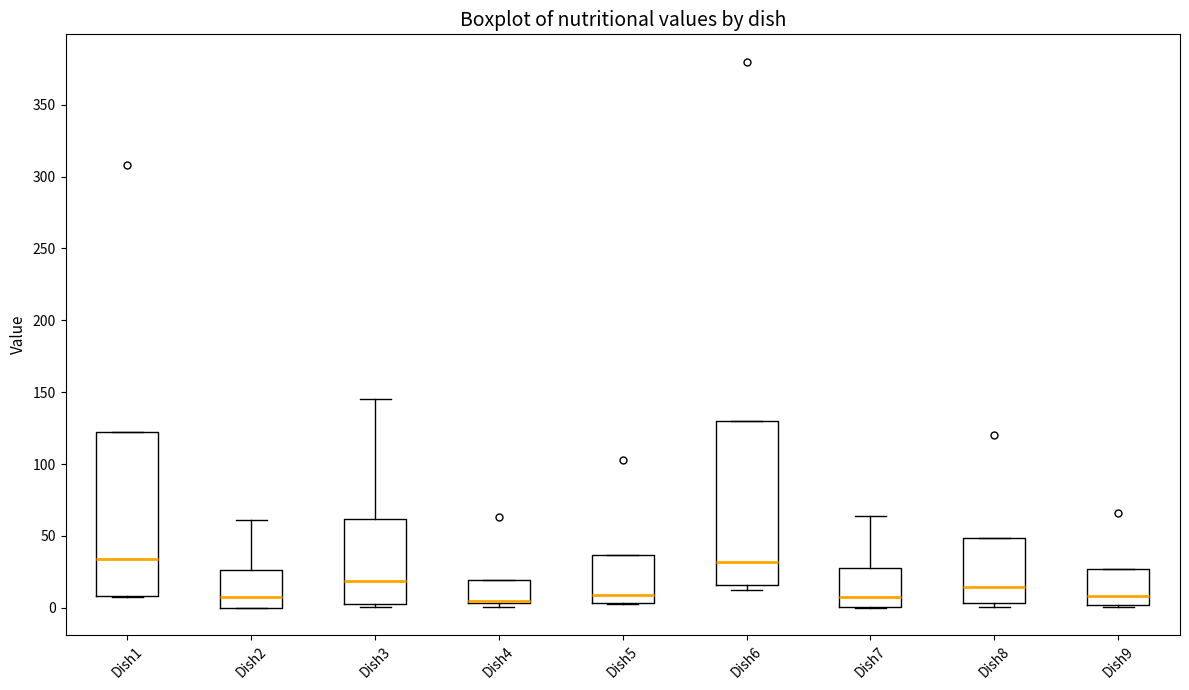

Where is the lower edge of the box for Dish8 on the y-axis? The values are not printed on the chart, so give them approximately, as read against the axis.

5